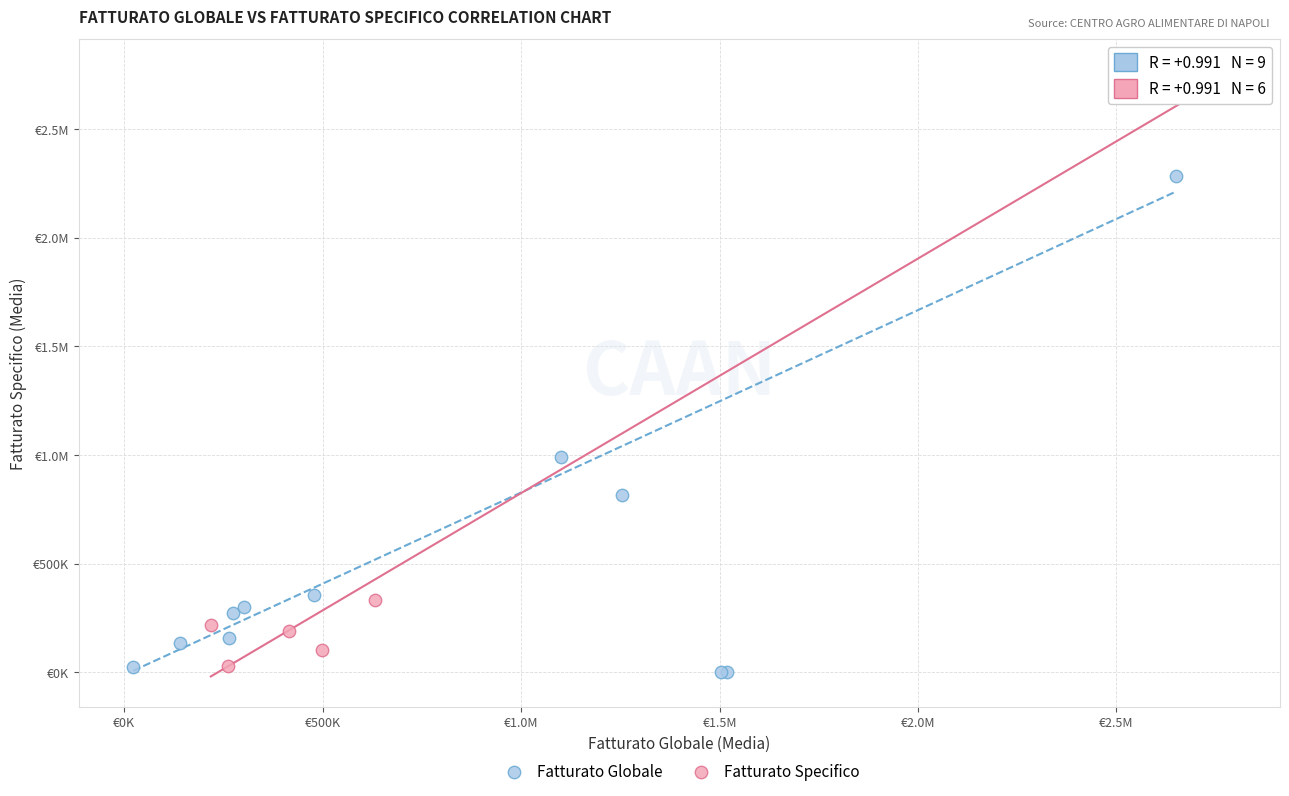

What are all the series names shown in the legend?

Fatturato Globale, Fatturato Specifico